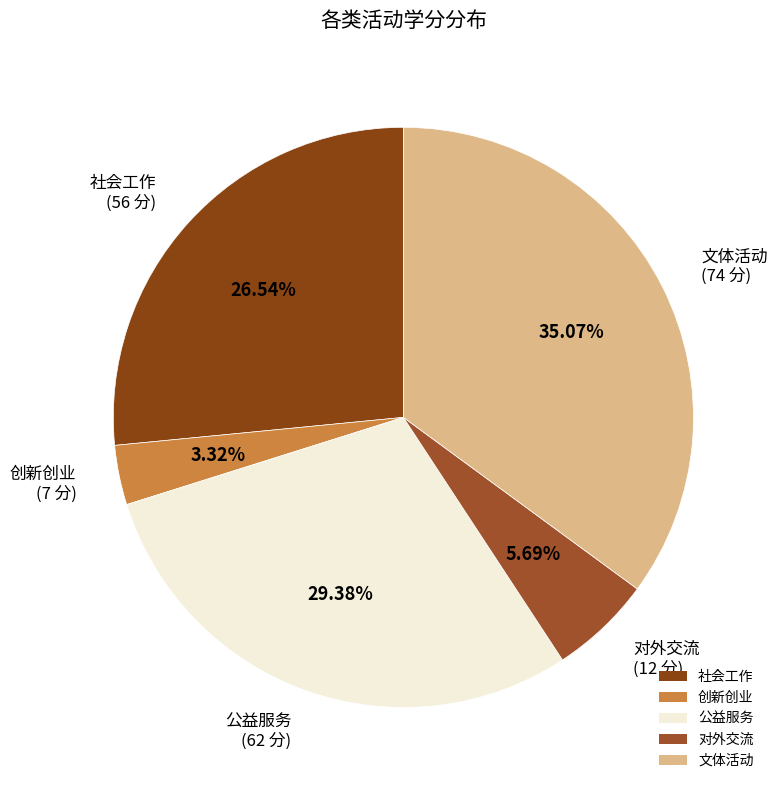

To the nearest percent, what is the average slice percentage?

20%